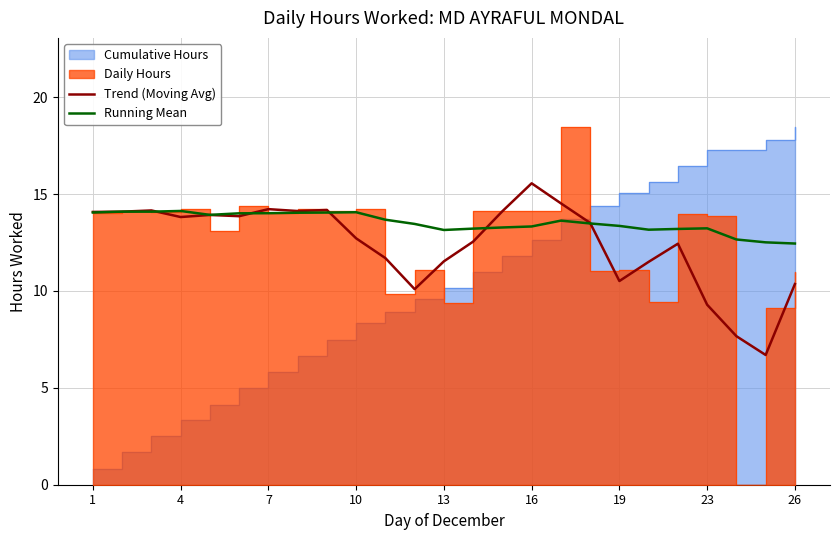

What is the highest value of the Running Mean series?

14.1